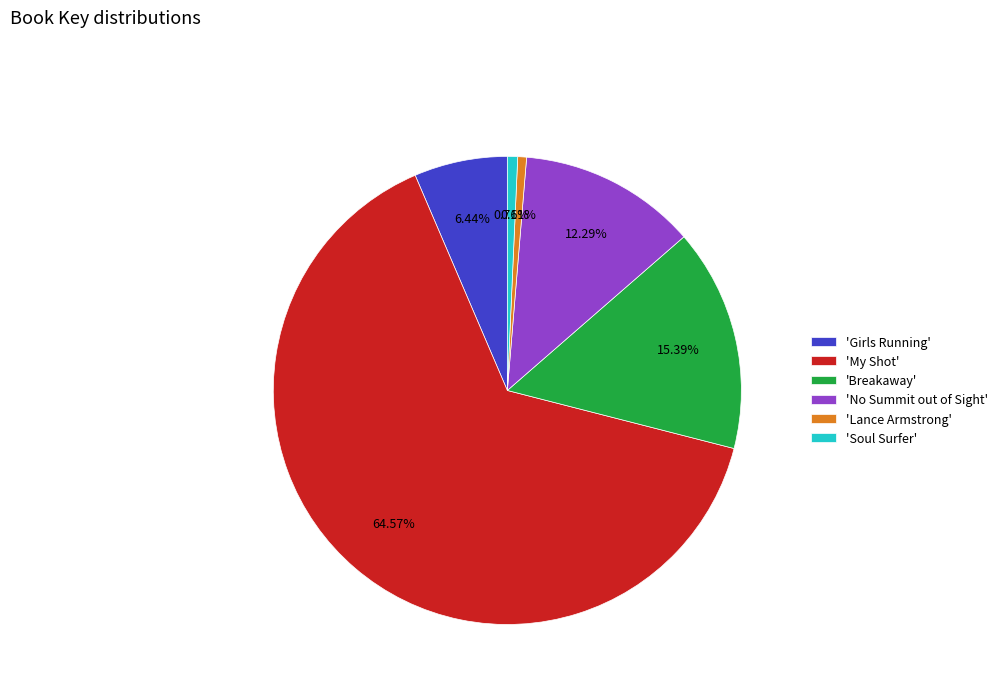

Count the number of slices in the pie.

6